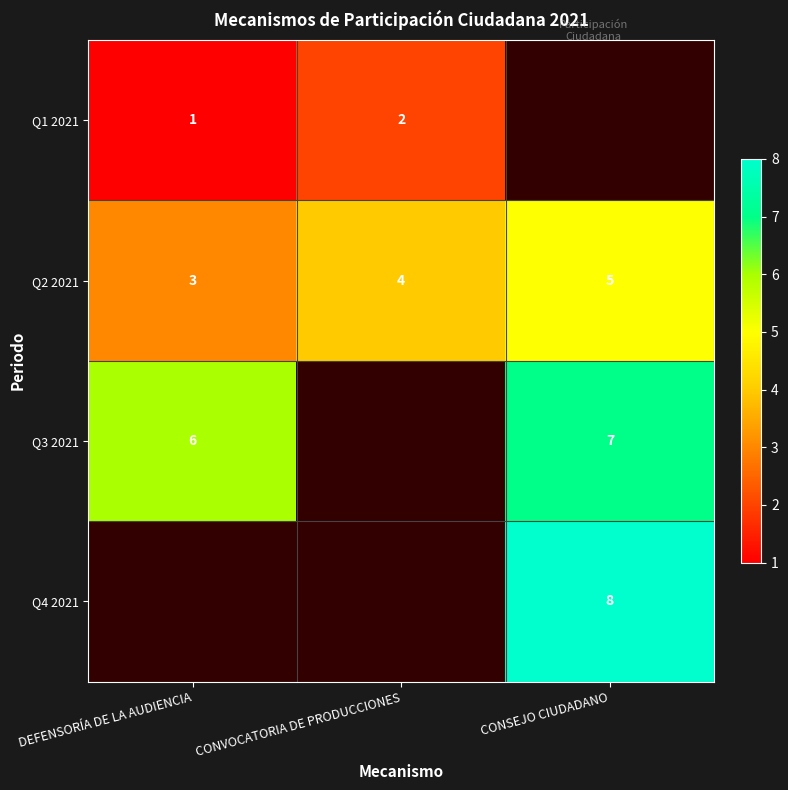

What is the average value of the Q2 2021 series?

4